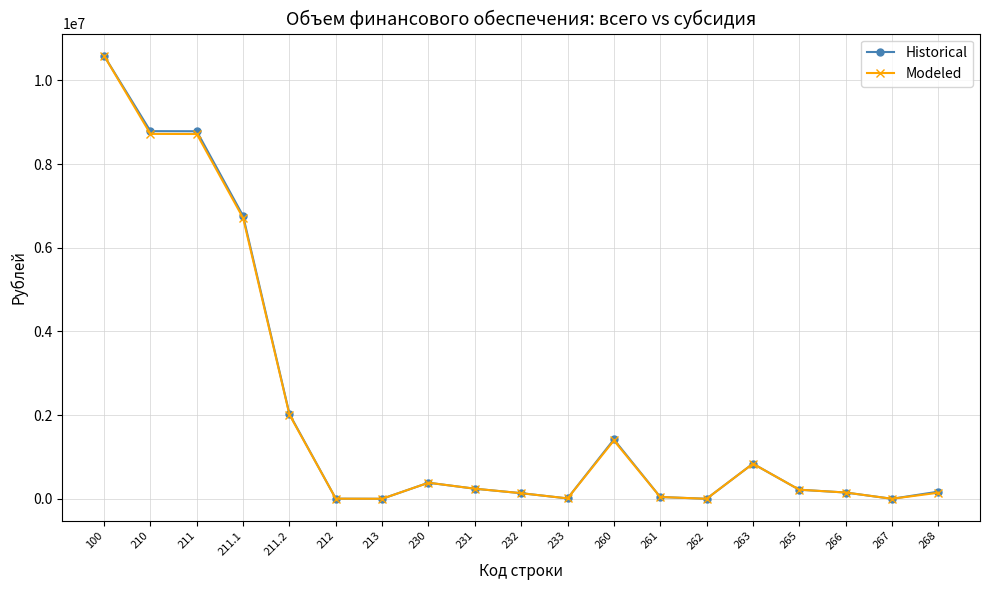

True or false: Modeled has more than 2 points higher than both neighbors.

True